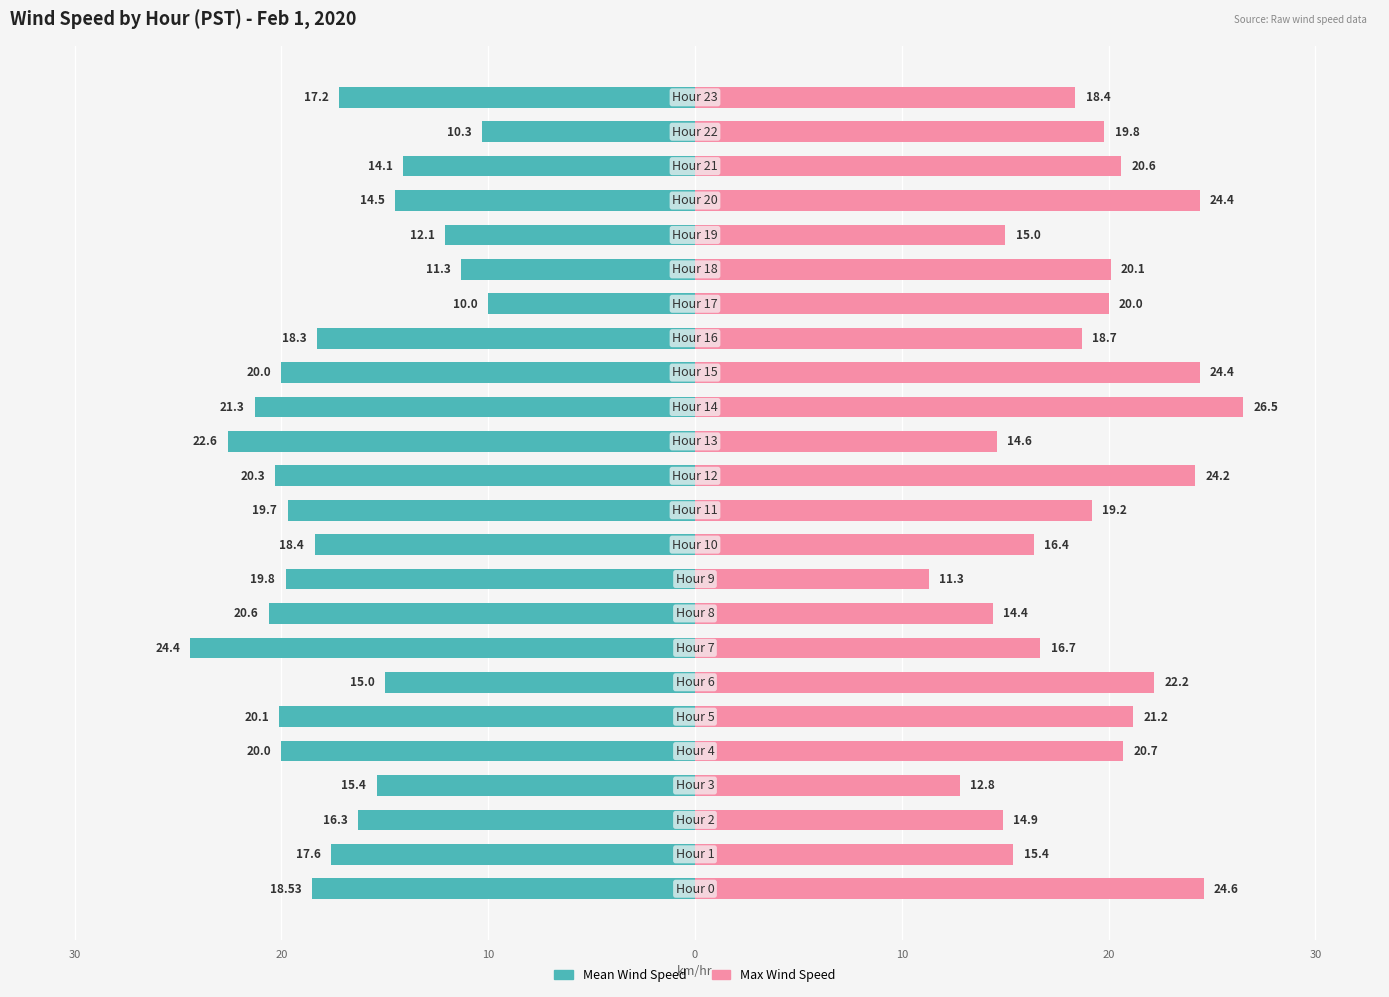

What is the average value of the Max Wind Speed series?

19.0